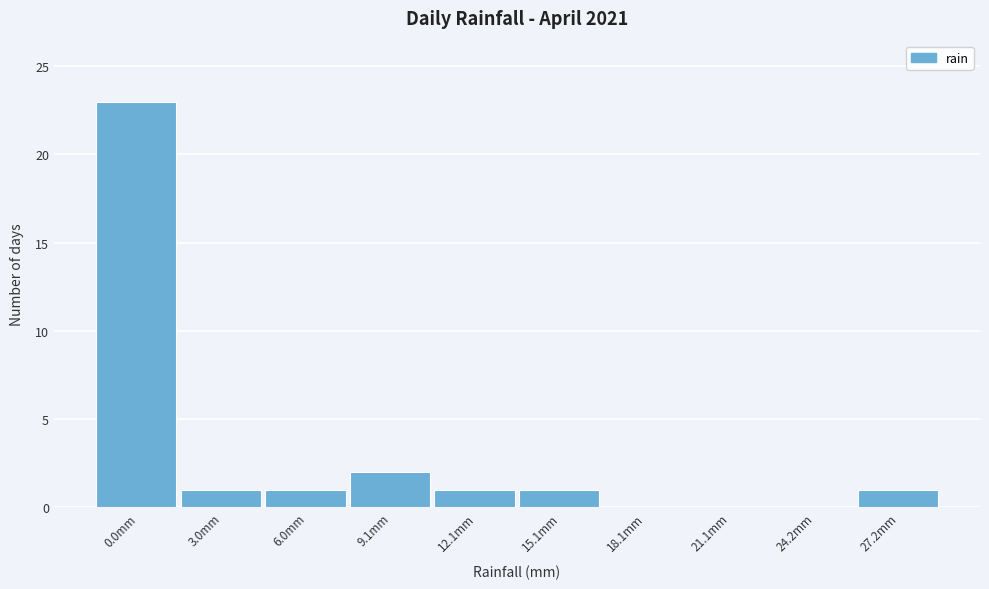

Reading left to right, extract all data points from this chart.

0.0mm=23	3.0mm=1	6.0mm=1	9.1mm=2	12.1mm=1	15.1mm=1	18.1mm=0	21.1mm=0	24.2mm=0	27.2mm=1